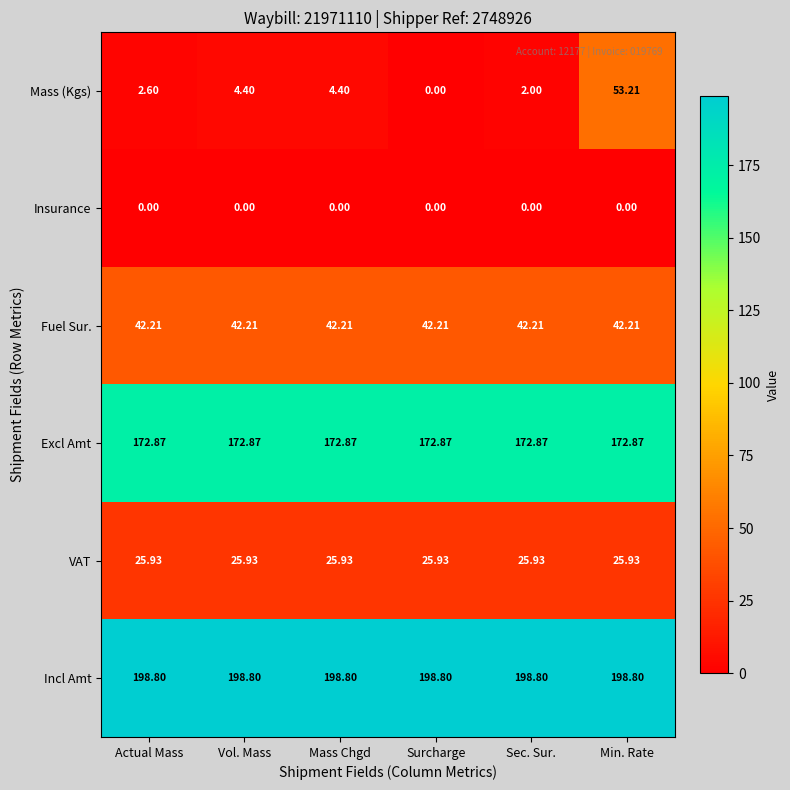

What is the greatest value displayed?

198.8